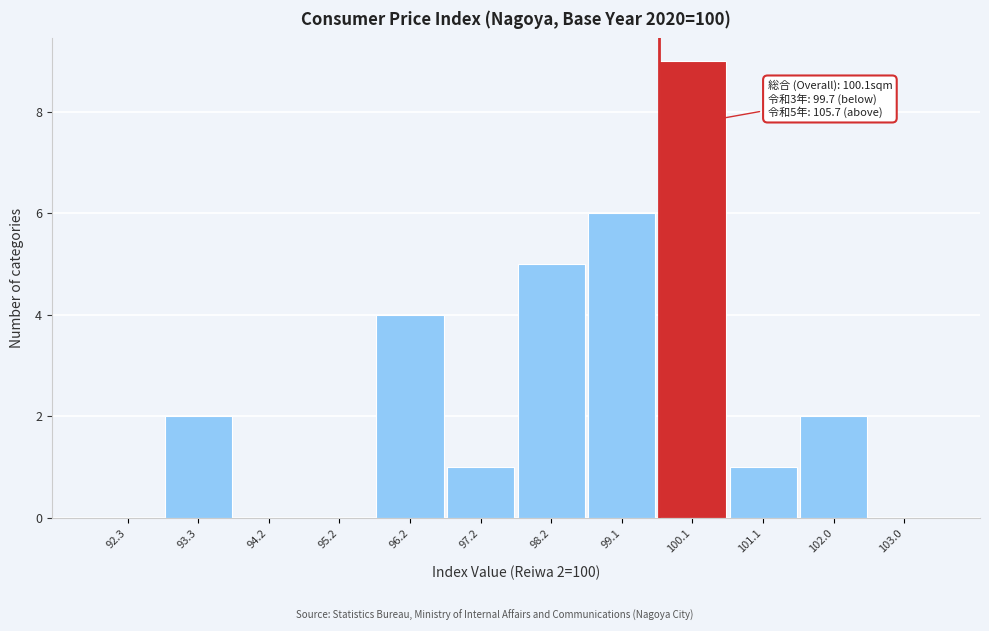

Reading left to right, list all the values displayed in this chart.

92.3=0	93.3=2	94.2=0	95.2=0	96.2=4	97.2=1	98.2=5	99.1=6	100.1=9	101.1=1	102.0=2	103.0=0